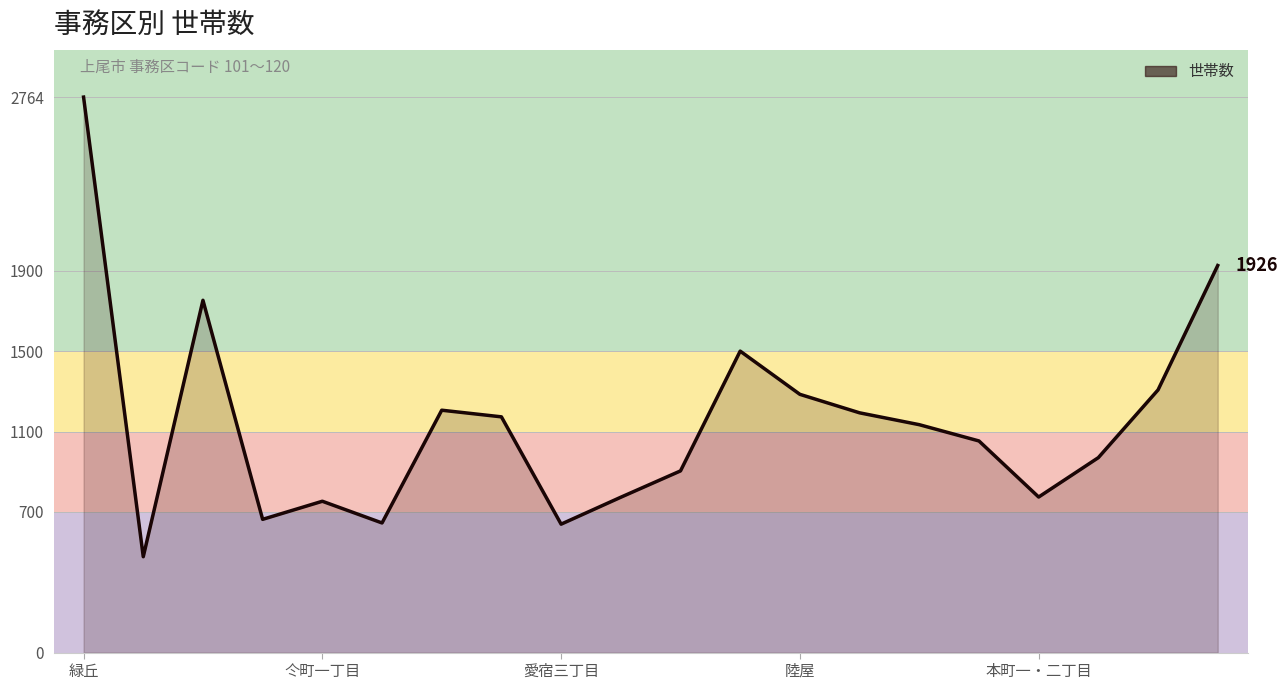

What is the minimum value shown in the chart?

477